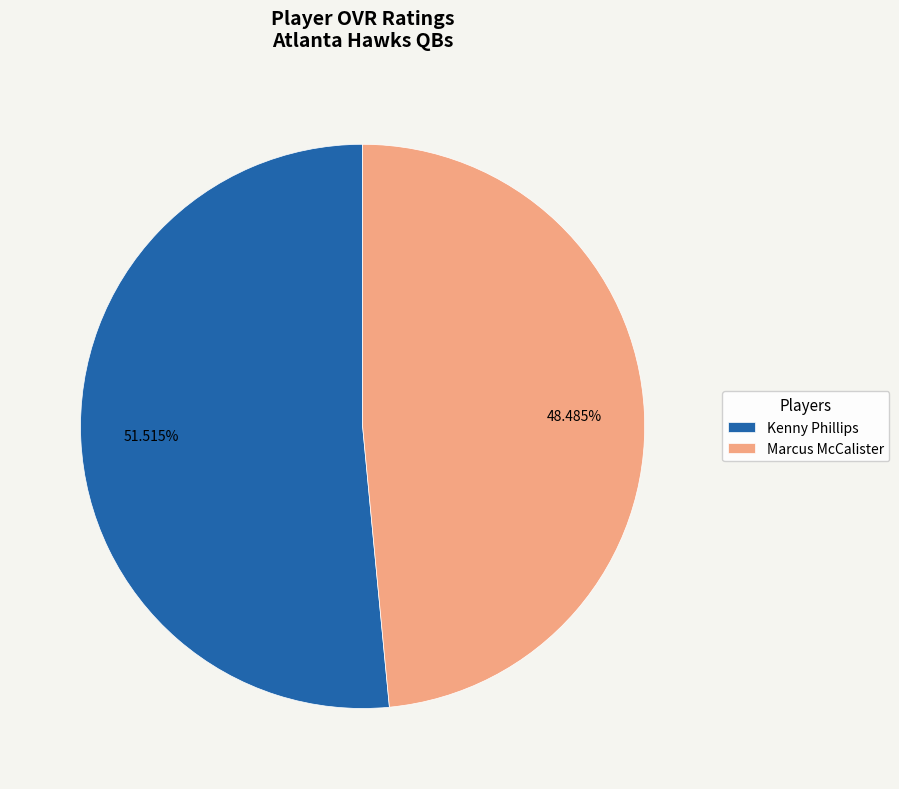

To the nearest percent, what is the combined percentage of Marcus McCalister and Kenny Phillips?

100%